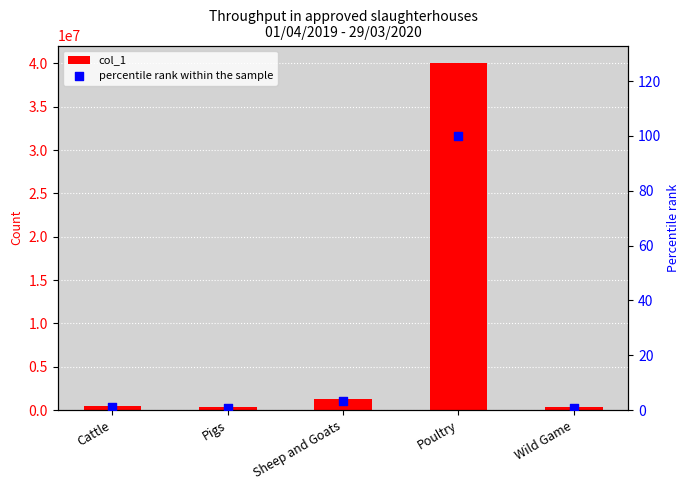

Which series reaches the minimum Y coordinate?

percentile rank within the sample